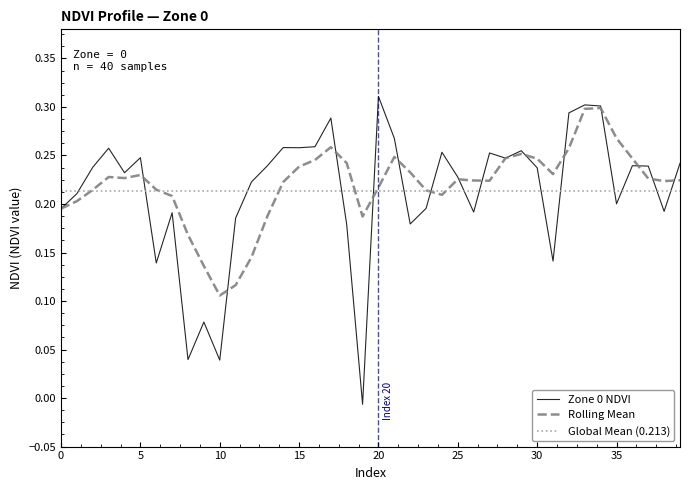

Which has a higher value, 19 or 1?

1